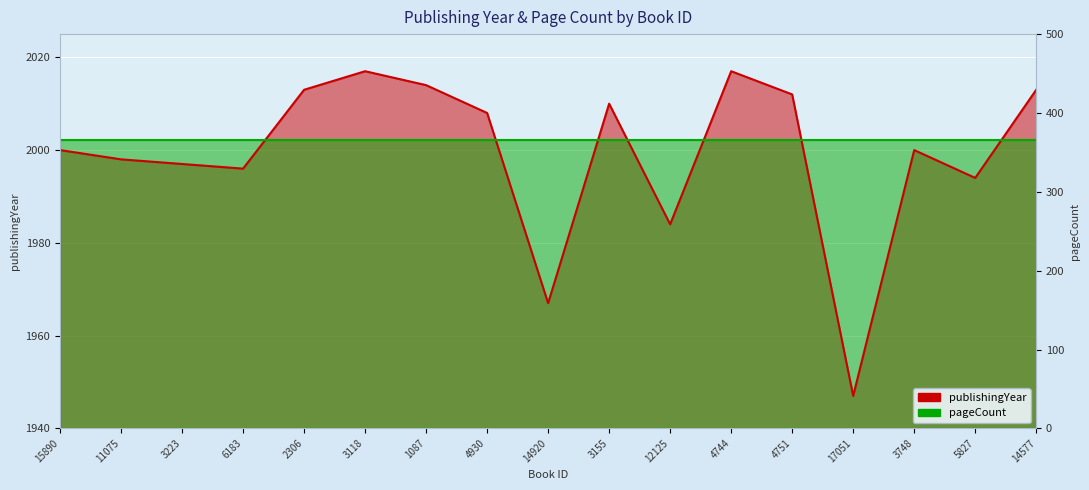

Approximately how many times larger is the value at 15890 compared to 14577?

1.0